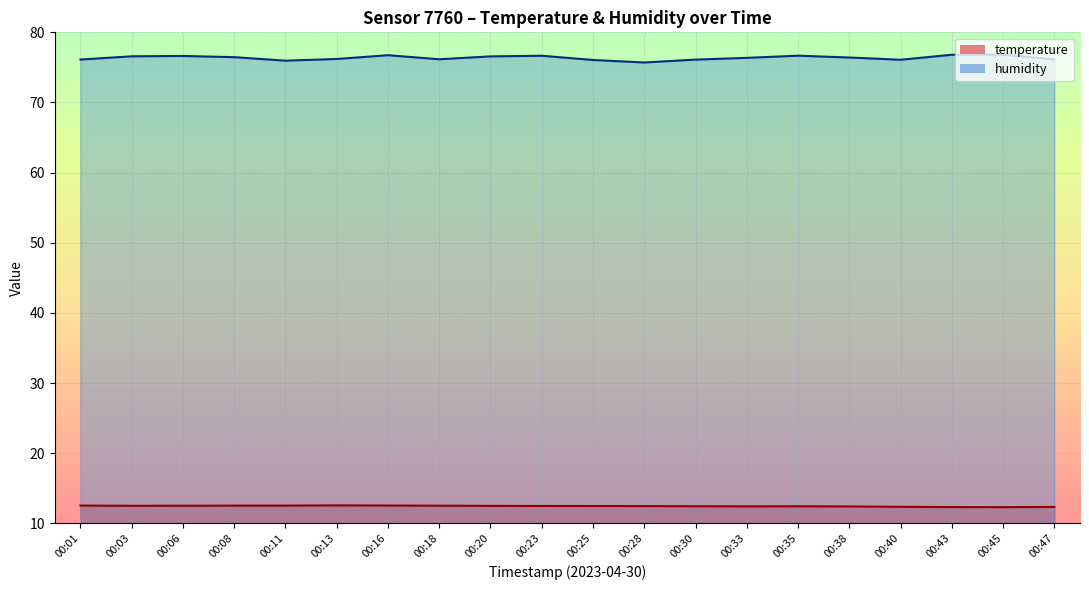

What is the highest value of the humidity series?

76.8